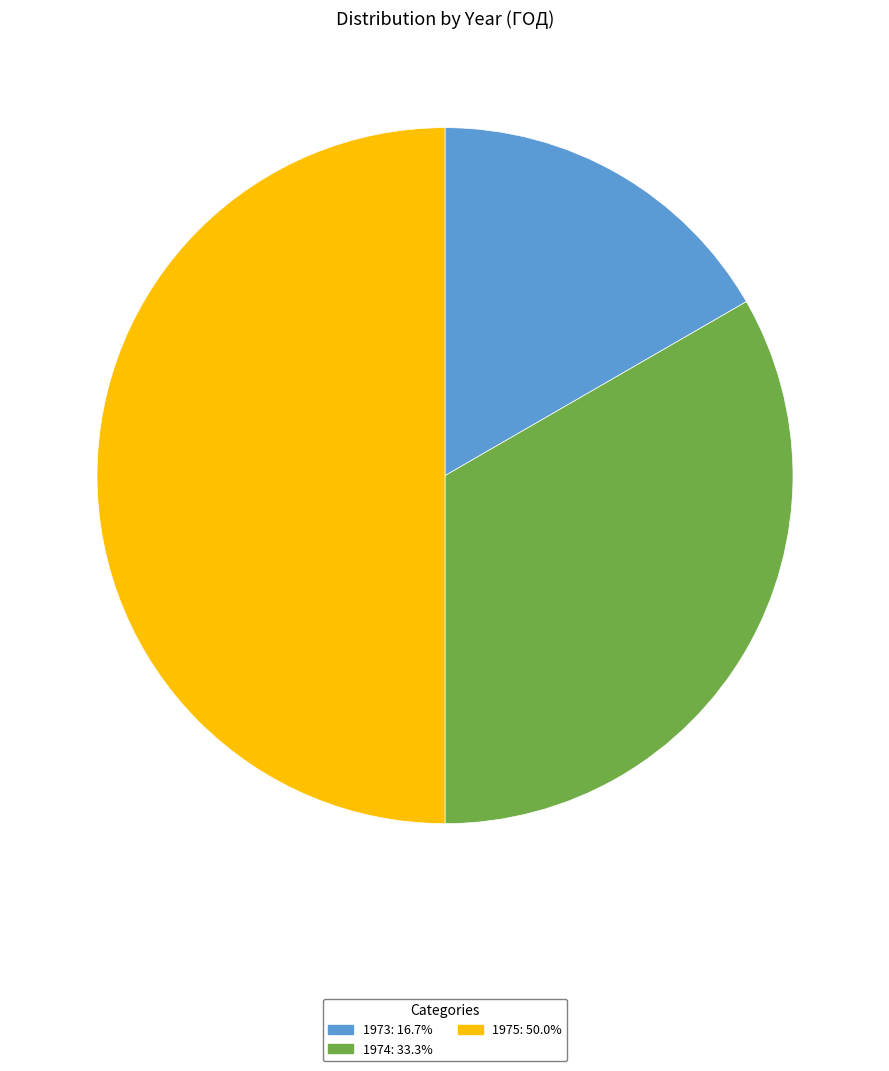

Is 1973 the majority of the pie?

No